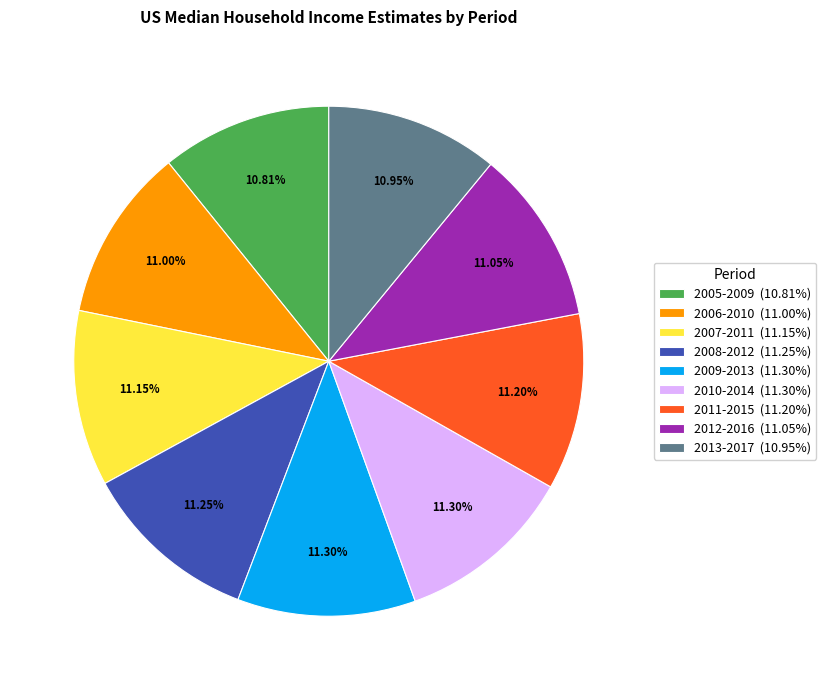

Count the number of slices in the pie.

9